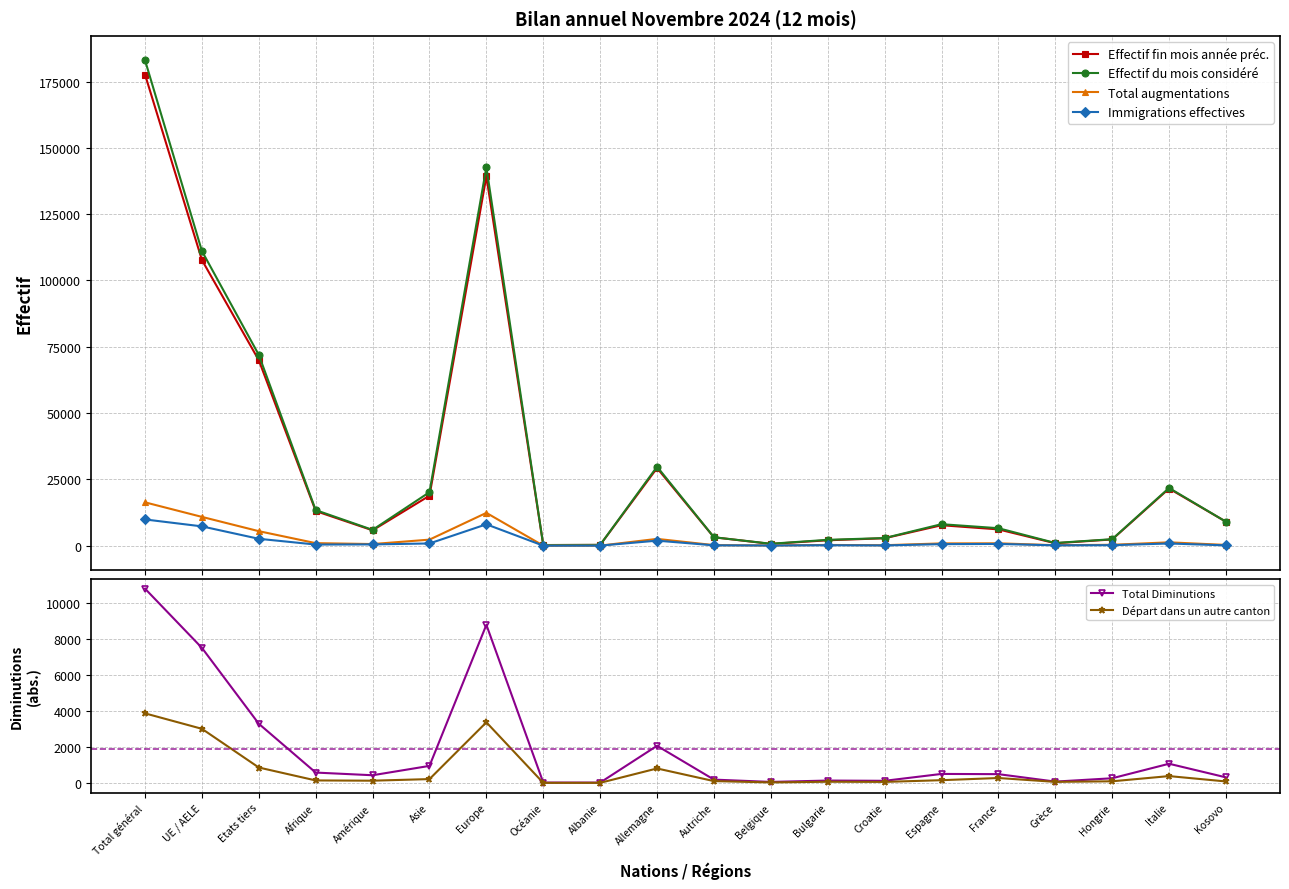

The value of Départ dans un autre canton at Afrique is 40. True or false?

False